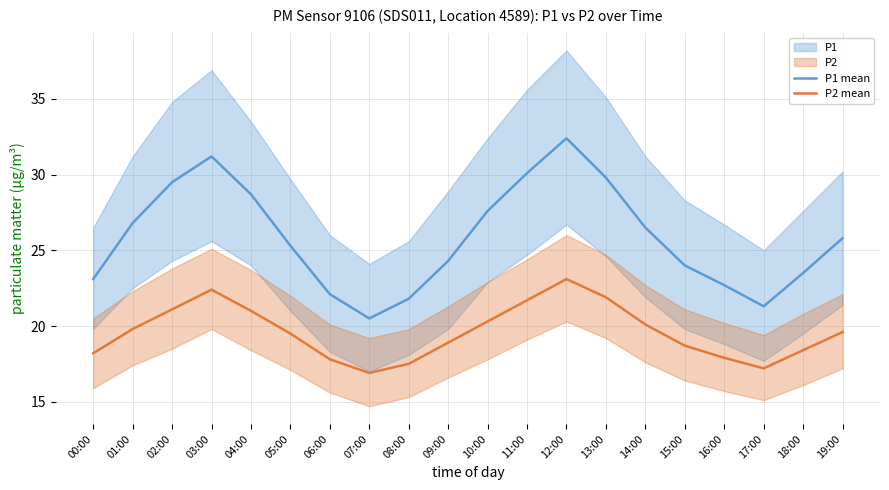

Does the chart have visible grid lines?

Yes